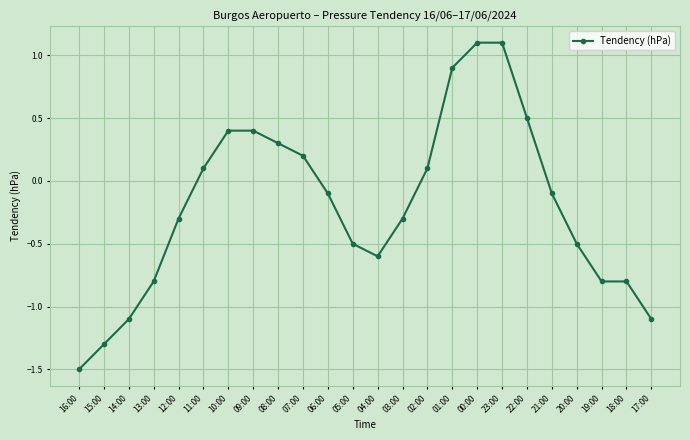

True or false: the data shows -1.9 at 14:00.

False